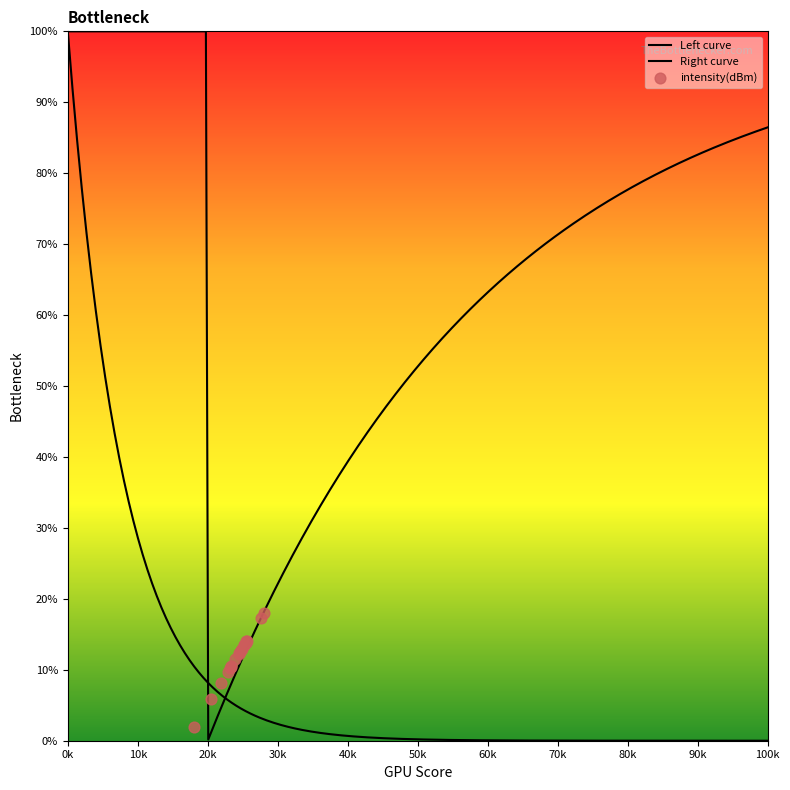

Between 24 and 6, which is larger?

6